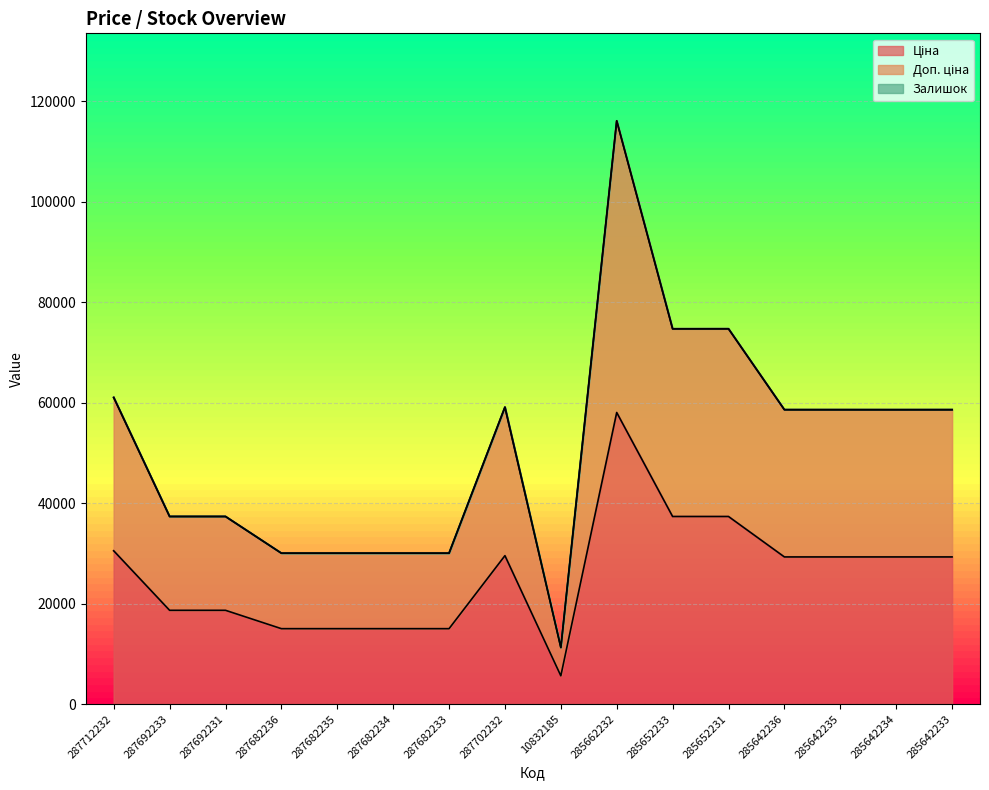

Which has a higher value, 285652231 or 285662232?

285662232